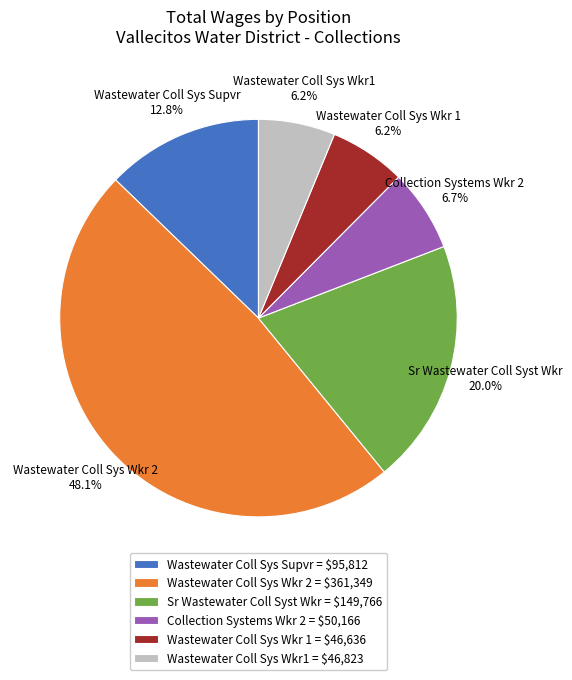

Count the number of slices in the pie.

6